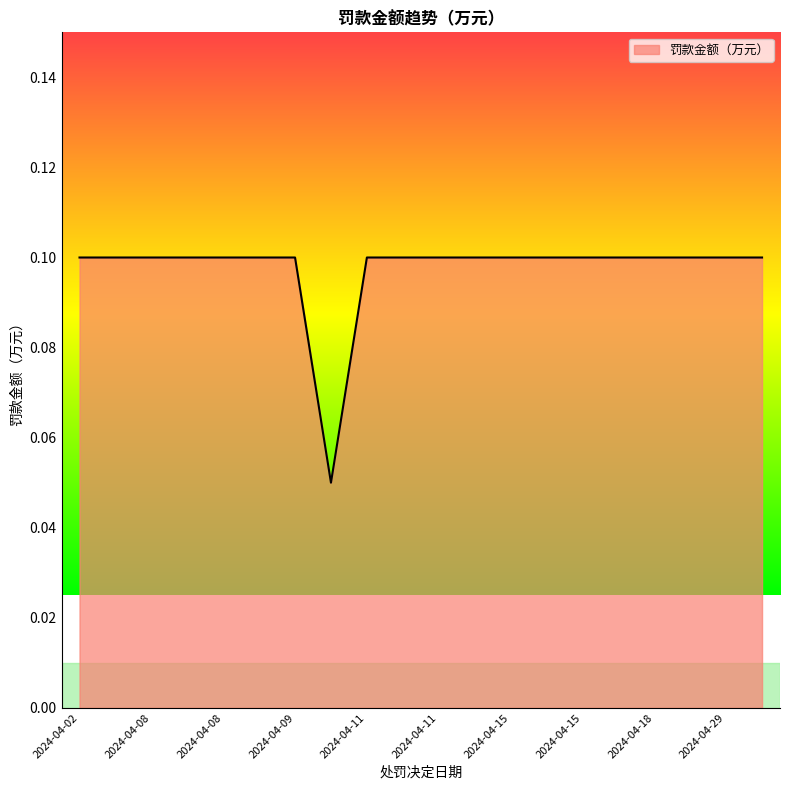

Does the chart display data point markers on the line(s)?

No